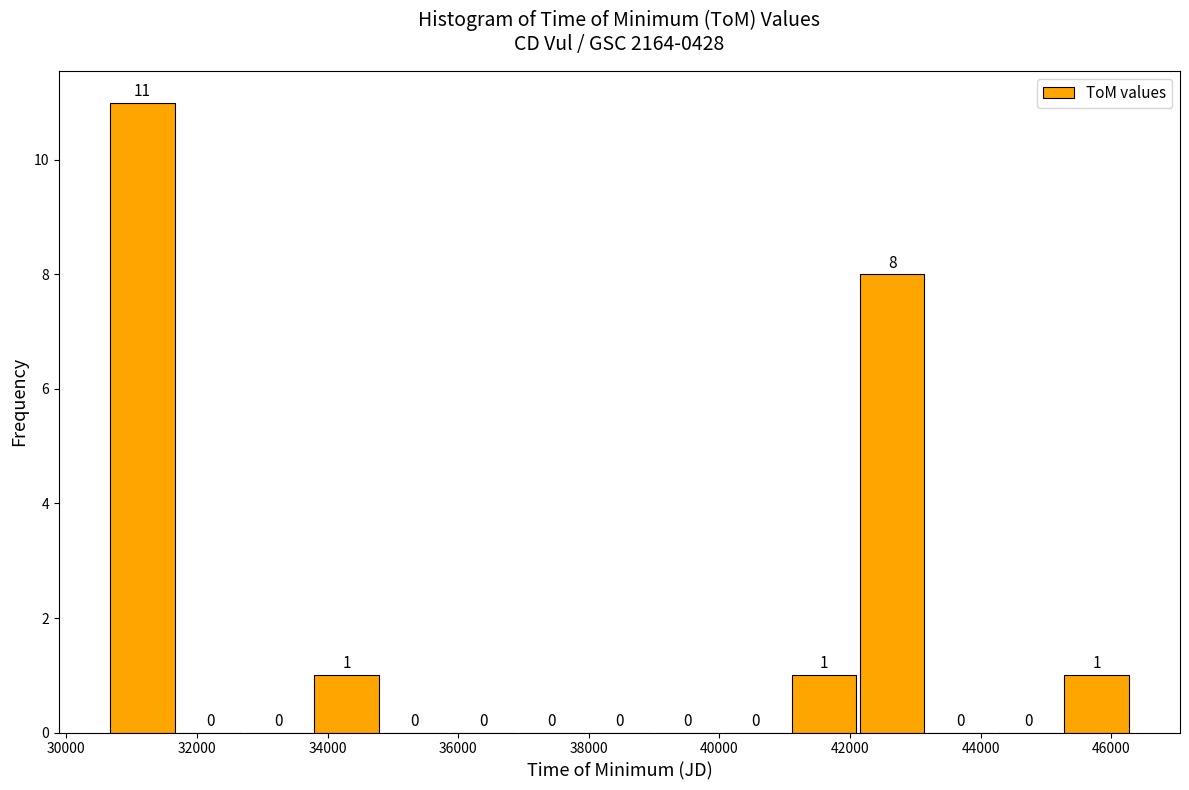

What is the height of the bar covering 33800 to 34800 on the x-axis? The bar edges are not printed on the chart, so give them approximately, as read against the axis.

1